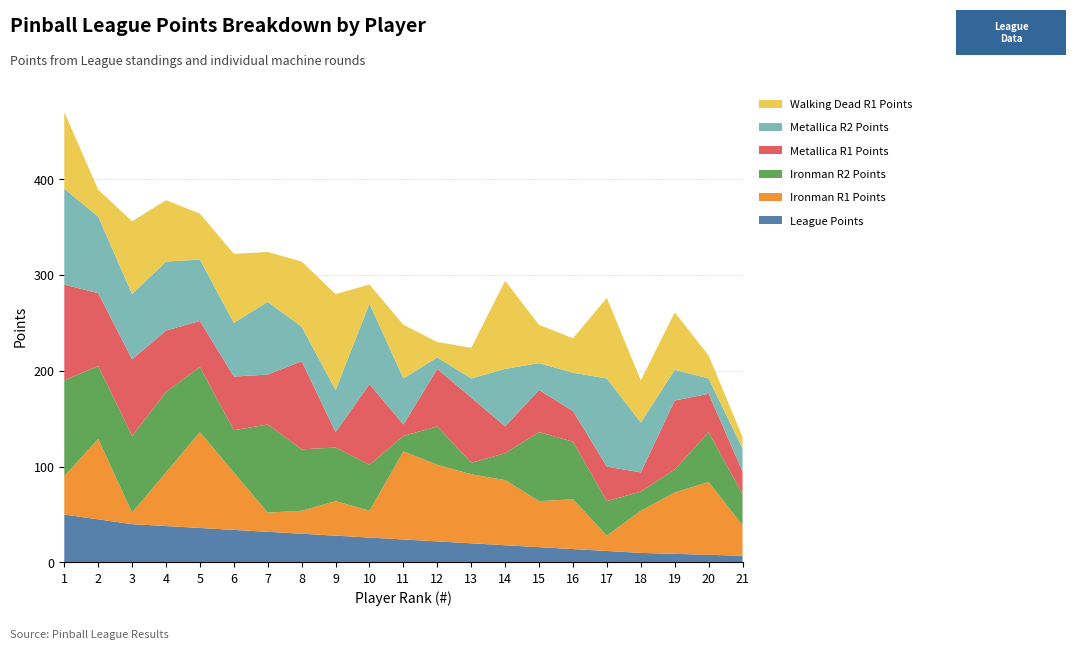

Reading left to right, transcribe all the data shown in this chart.

League Points: 1=50	2=45	3=40	4=38	5=36	6=34	7=32	8=30	9=28	10=26	11=24	12=22	13=20	14=18	15=16	16=14	17=12	18=10	19=9	20=8	21=7
Ironman R1 Points: 1=40	2=84	3=12	4=56	5=100	6=60	7=20	8=24	9=36	10=28	11=92	12=80	13=72	14=68	15=48	16=52	17=16	18=44	19=64	20=76	21=32
Ironman R2 Points: 1=100	2=76	3=80	4=84	5=68	6=44	7=92	8=64	9=56	10=48	11=16	12=40	13=12	14=28	15=72	16=60	17=36	18=20	19=24	20=52	21=32
Metallica R1 Points: 1=100	2=76	3=80	4=64	5=48	6=56	7=52	8=92	9=16	10=84	11=12	12=60	13=68	14=28	15=44	16=32	17=36	18=20	19=72	20=40	21=24
Metallica R2 Points: 1=100	2=80	3=68	4=72	5=64	6=56	7=76	8=36	9=44	10=84	11=48	12=12	13=20	14=60	15=28	16=40	17=92	18=52	19=32	20=16	21=24
Walking Dead R1 Points: 1=80	2=28	3=76	4=64	5=48	6=72	7=52	8=68	9=100	10=20	11=56	12=16	13=32	14=92	15=40	16=36	17=84	18=44	19=60	20=24	21=12